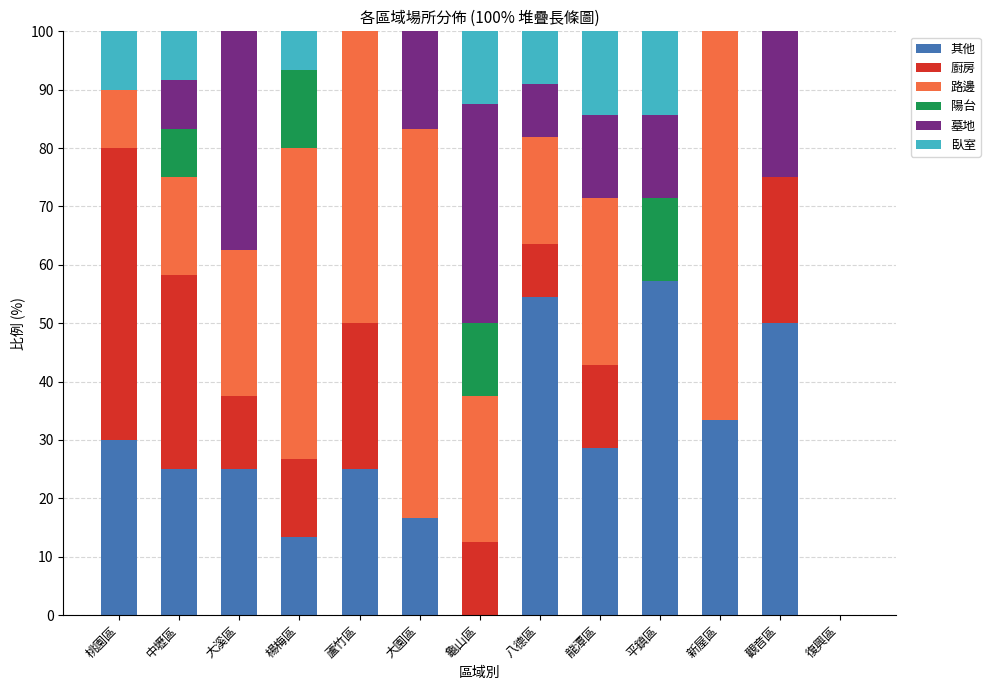

What is the sum of all 其他 values?

358.6